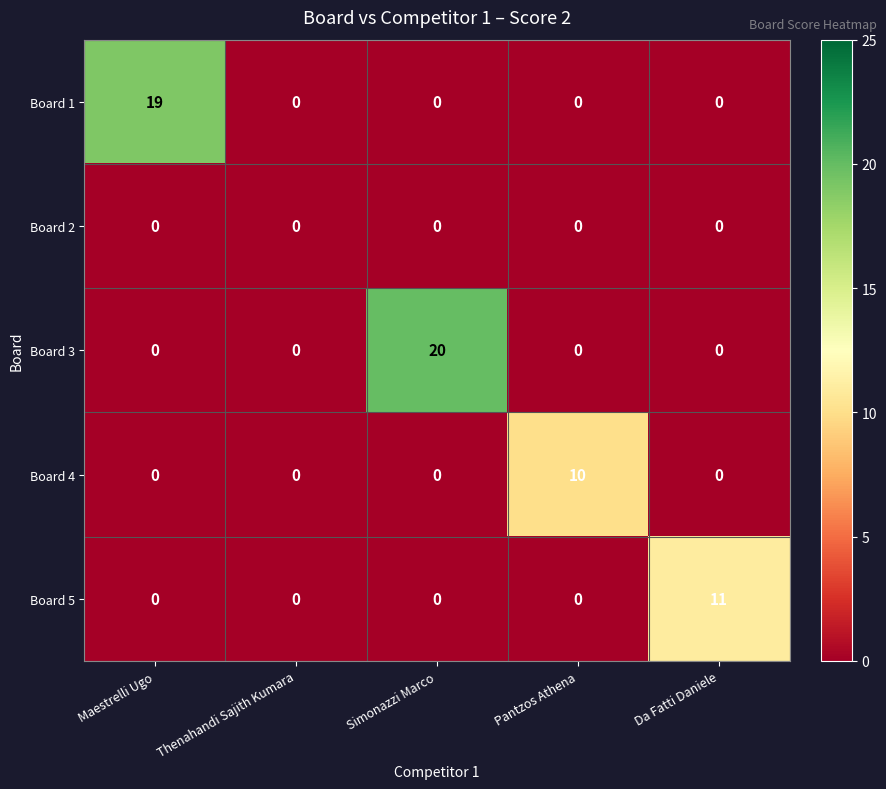

List the series in order of their peak value, lowest first.

Board 2, Board 4, Board 5, Board 1, Board 3